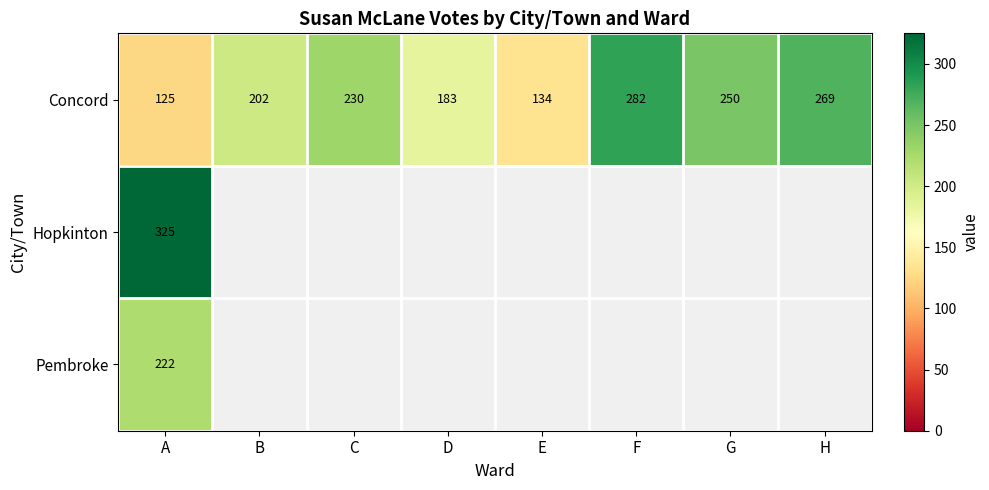

At which label is Concord closest to 203?

B